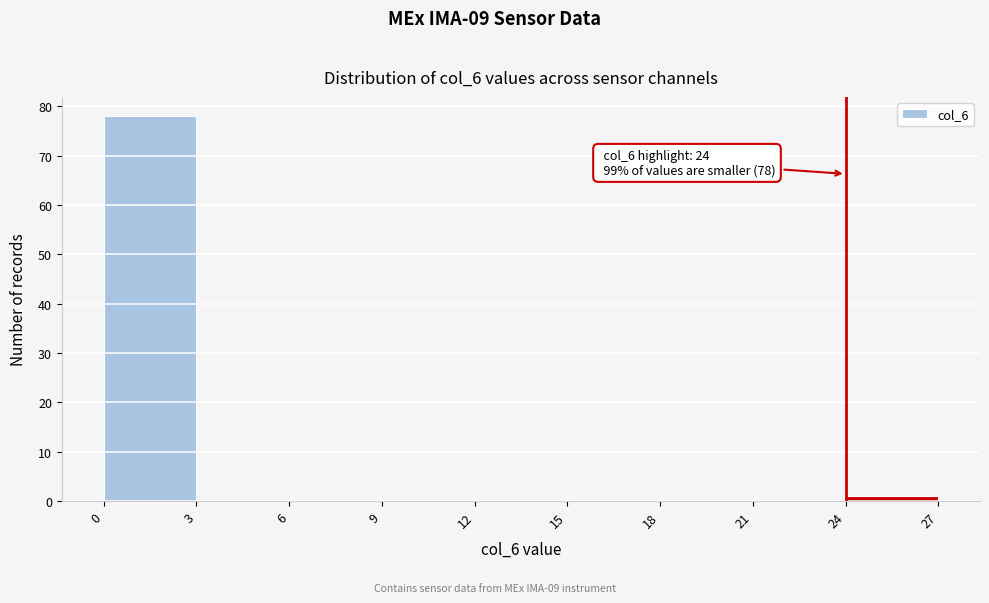

Which range on the x-axis has the tallest bar?

0 to 3